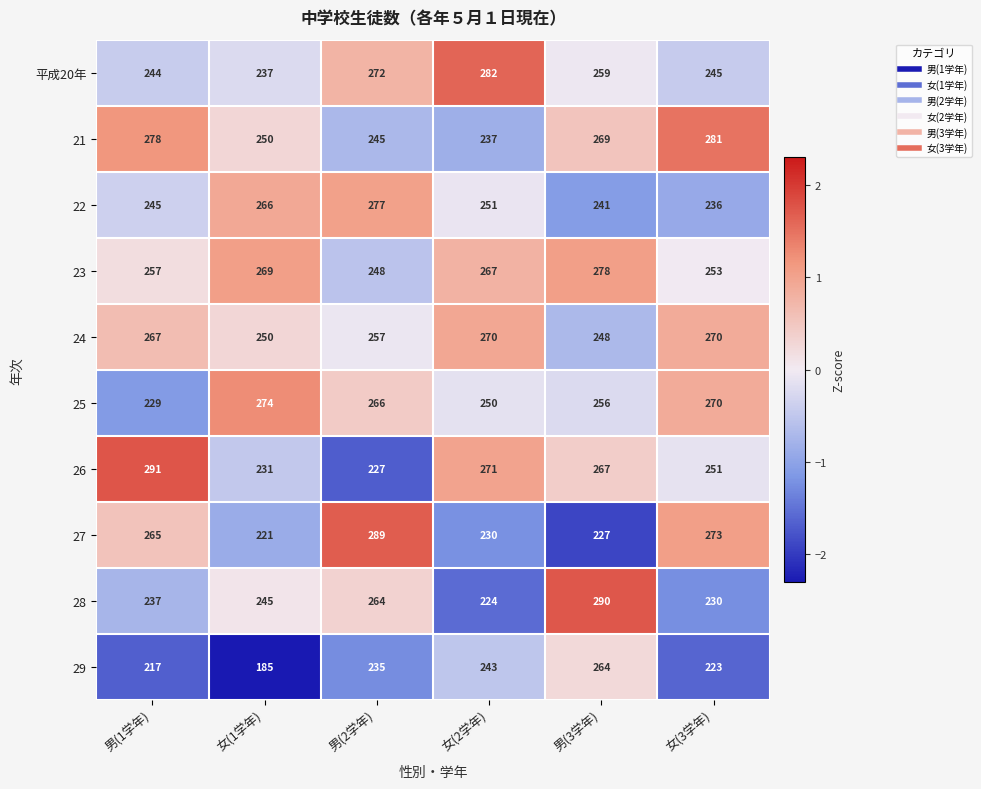

Which series has the largest range (max minus min)?

29